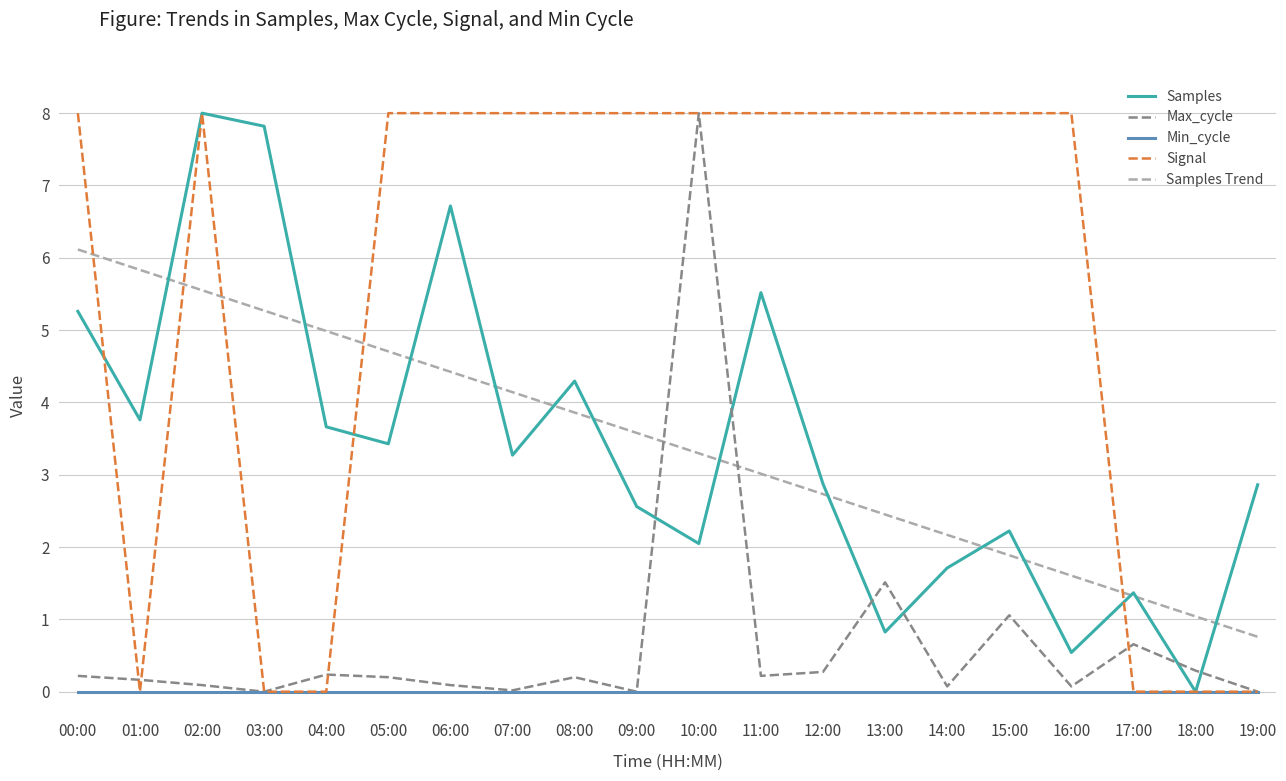

Which series changed the most between 16:00 and 19:00?

Signal